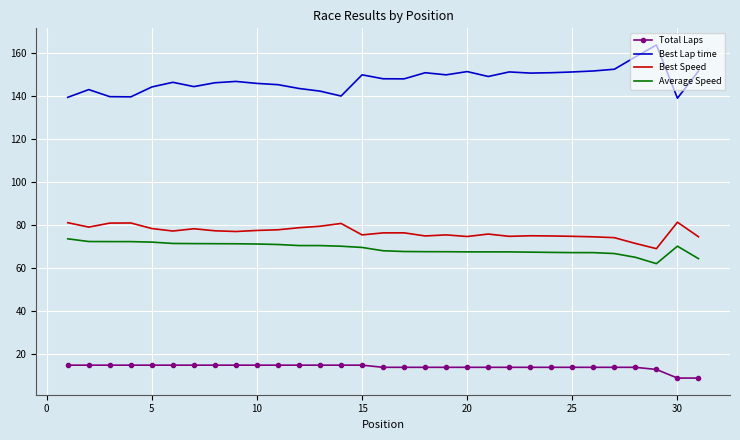

True or false: Best Lap time and Average Speed cross at least once.

False